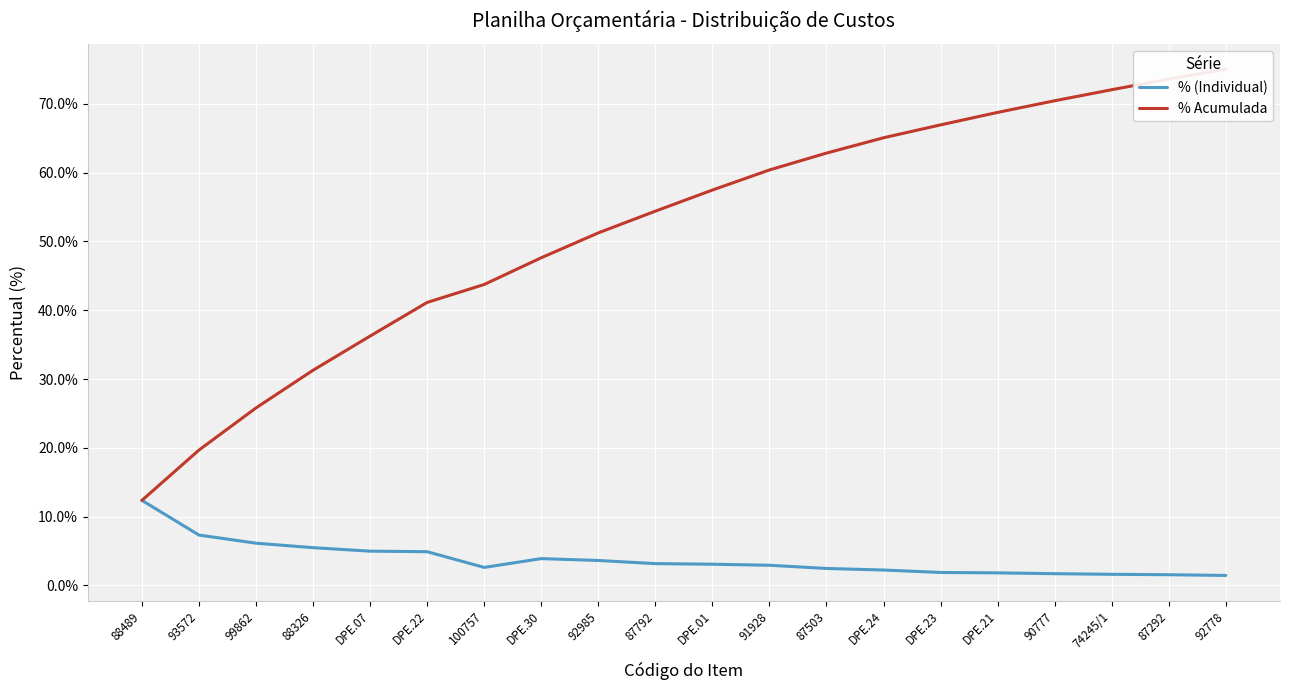

Is it true that % Acumulada equals 0.5 at DPE.30?

True